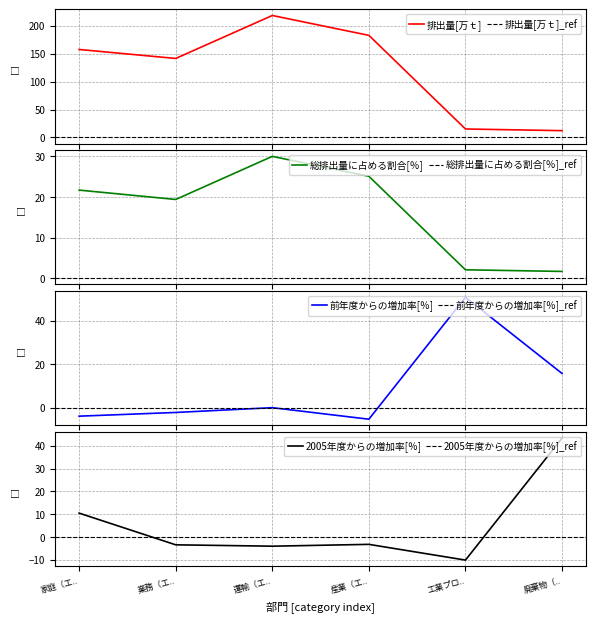

Where is 2005年度からの増加率[％] nearest to the value 16?

家庭（エ..